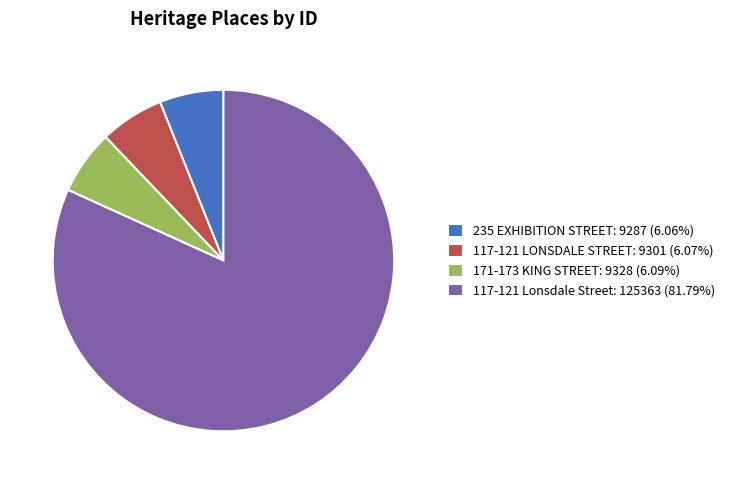

True or false: 117-121 Lonsdale Street accounts for 82% of the total.

True